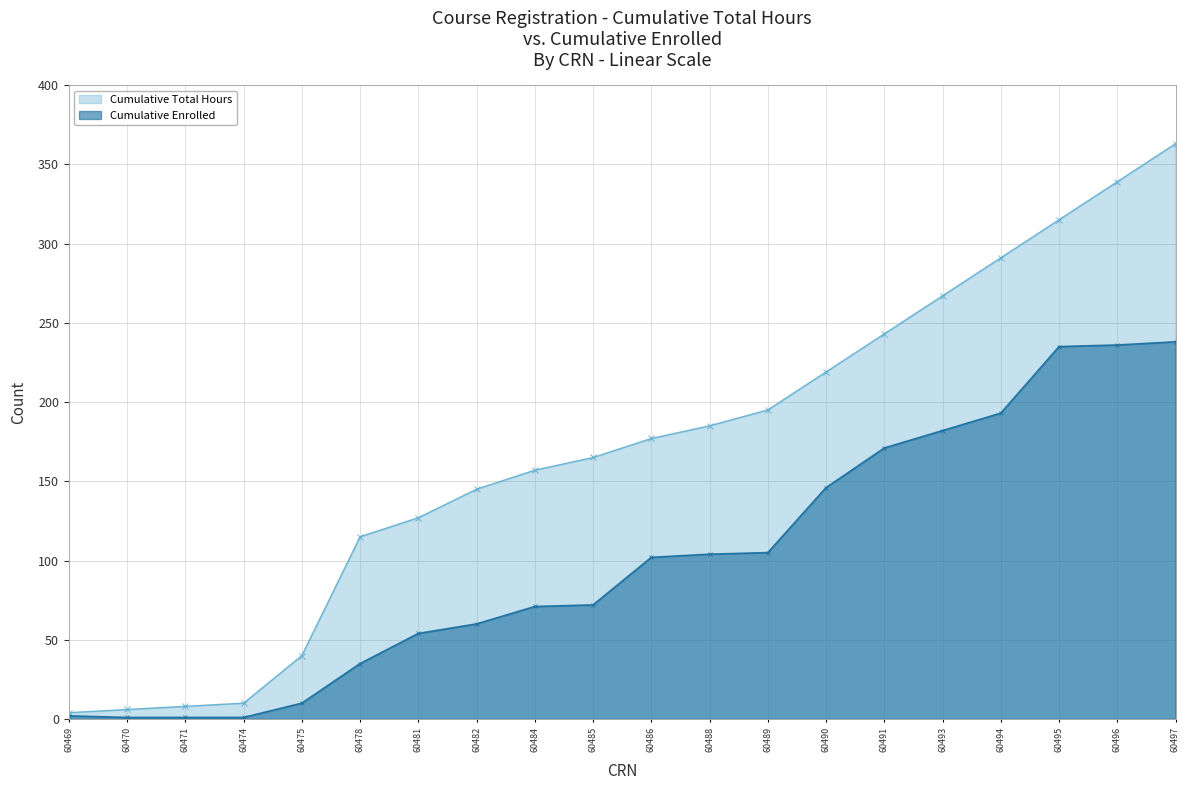

What is the difference between the Enrolled values at 60471 and 60490?

145